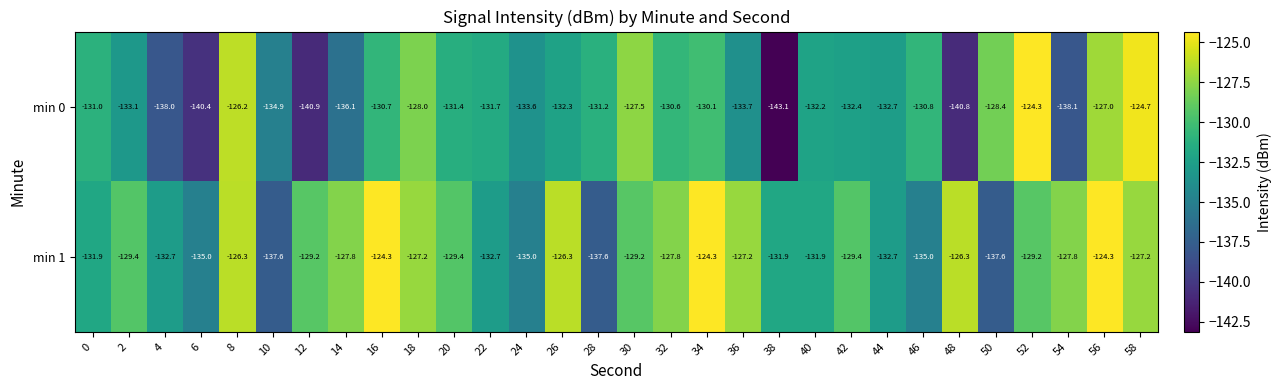

What is the approximate value of min 1 at 28?

-137.6